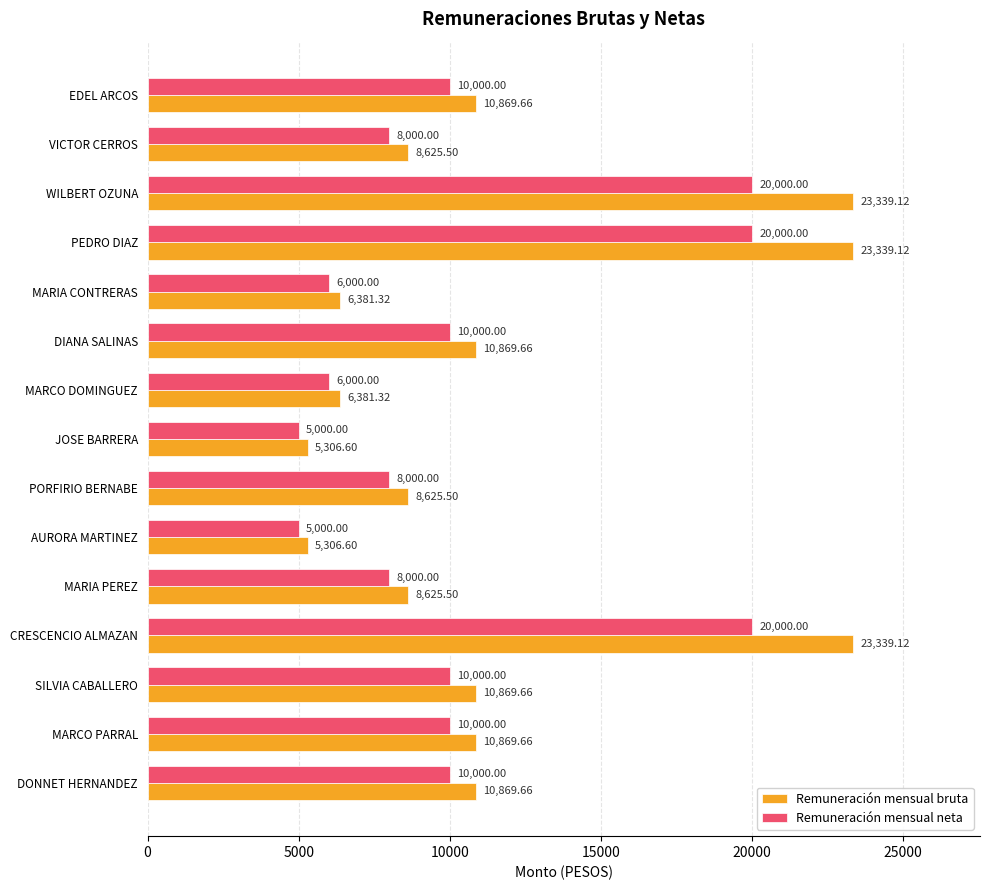

What are all the series names shown in the legend?

Remuneración mensual bruta, Remuneración mensual neta